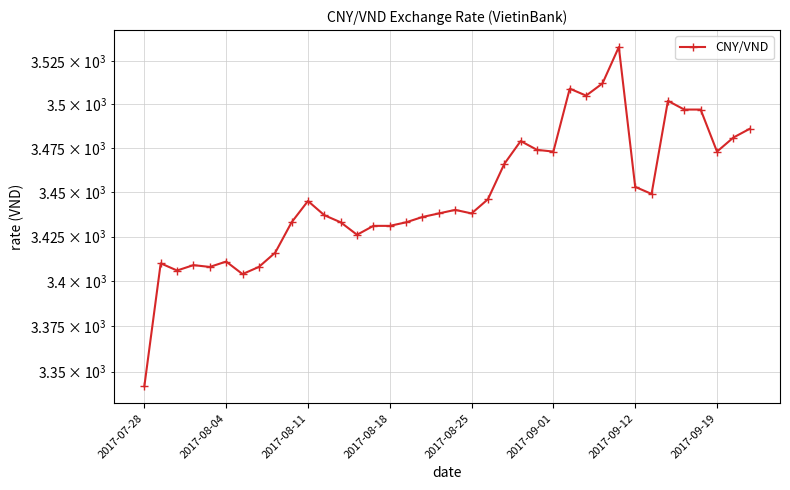

Reading left to right, transcribe all the data shown in this chart.

3342	3410	3406	3409	3408	3411	3404	3408	3416	3433	3445	3437	3433	3426	3431	3431	3433	3436	3438	3440	3438	3446	3466	3479	3474	3473	3509	3505	3512	3533	3453	3449	3502	3497	3497	3473	3481	3486